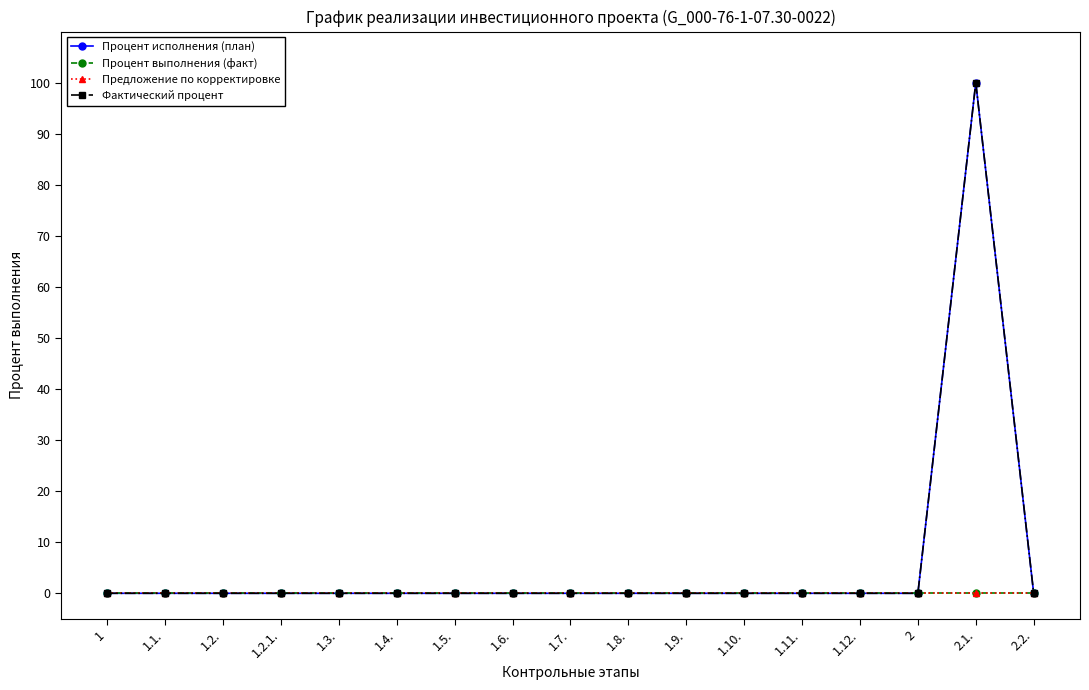

What is the label of the 7th point from the left?

1.5.